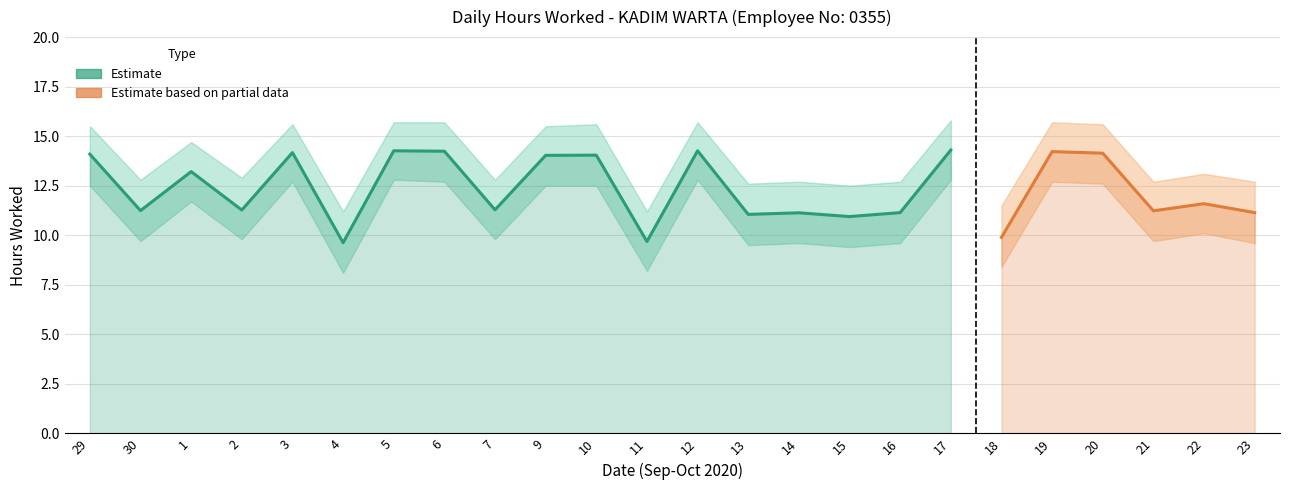

At which category is the sum across all series the highest?

17